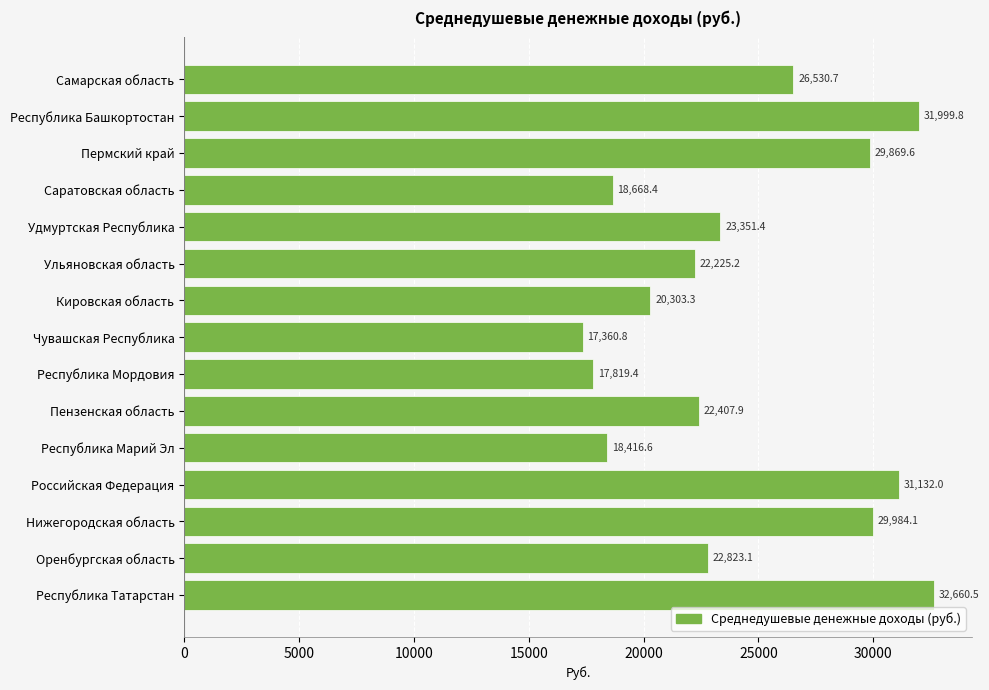

Count the number of values greater than 22823.

8